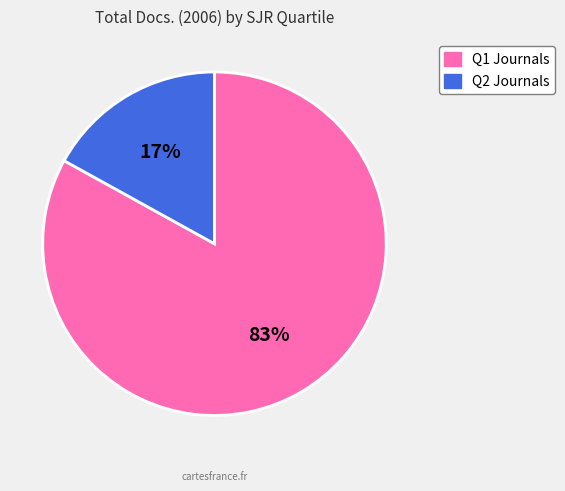

Is it true that Q1 Journals is 93% of the pie?

False